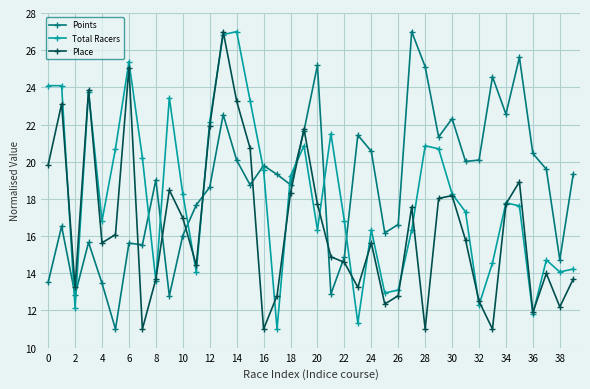

What is the maximum value for Place?

27.0